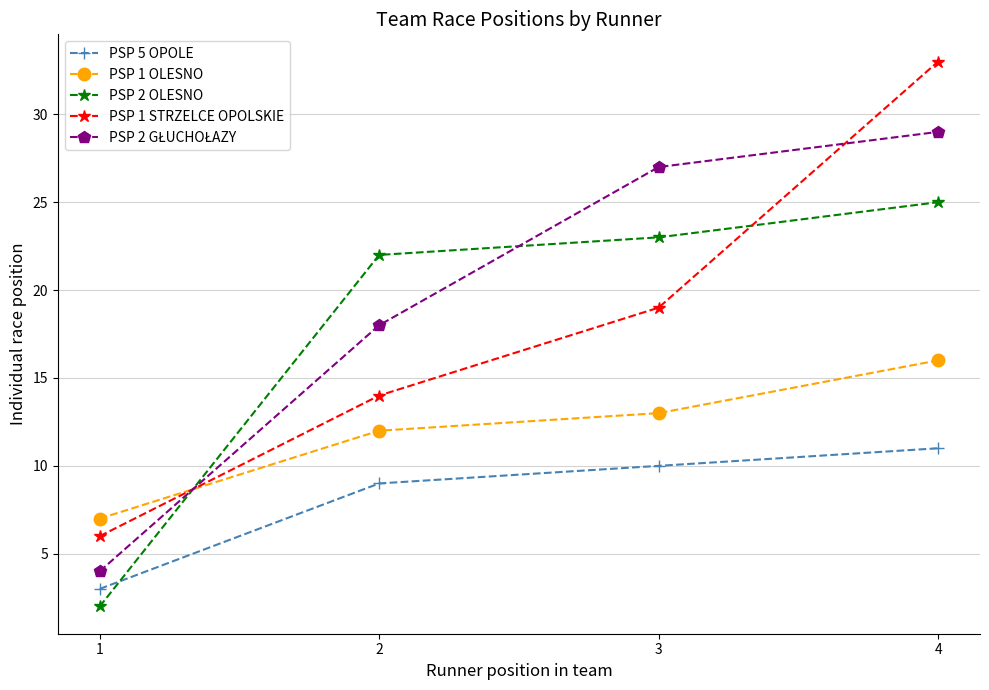

Which series has the widest spread of values?

PSP 1 STRZELCE OPOLSKIE